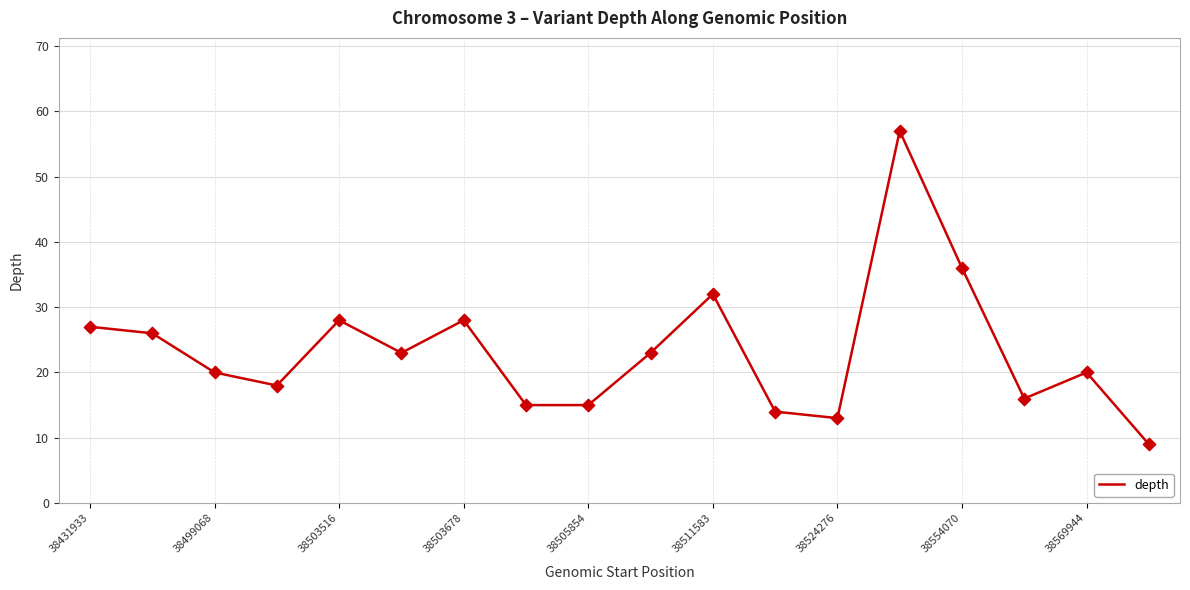

What is the maximum value shown in the chart?

57